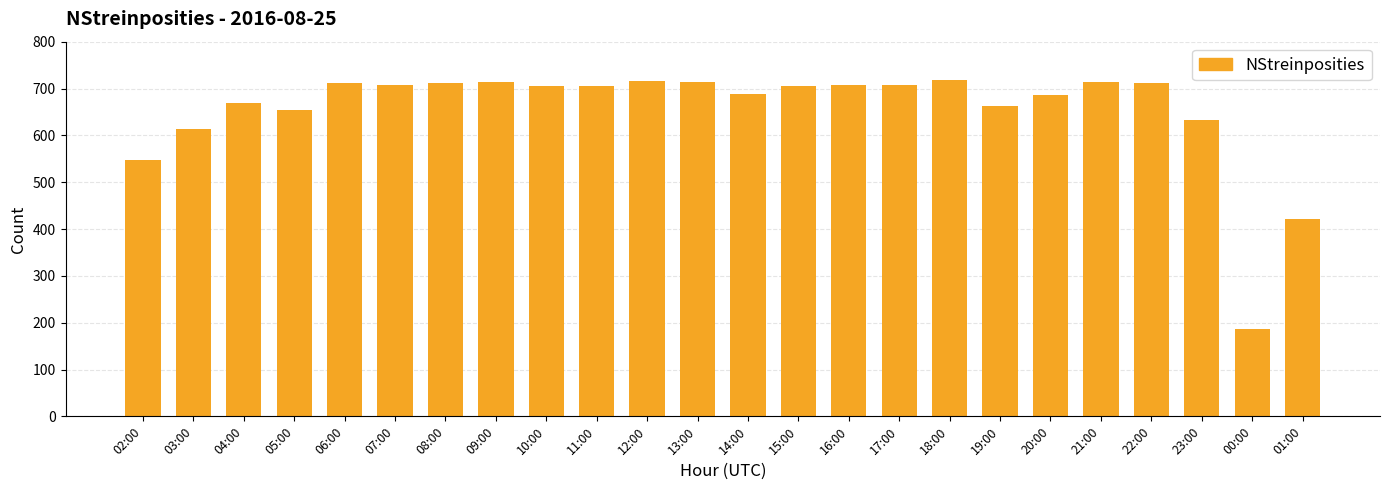

How many bars are there in total?

24